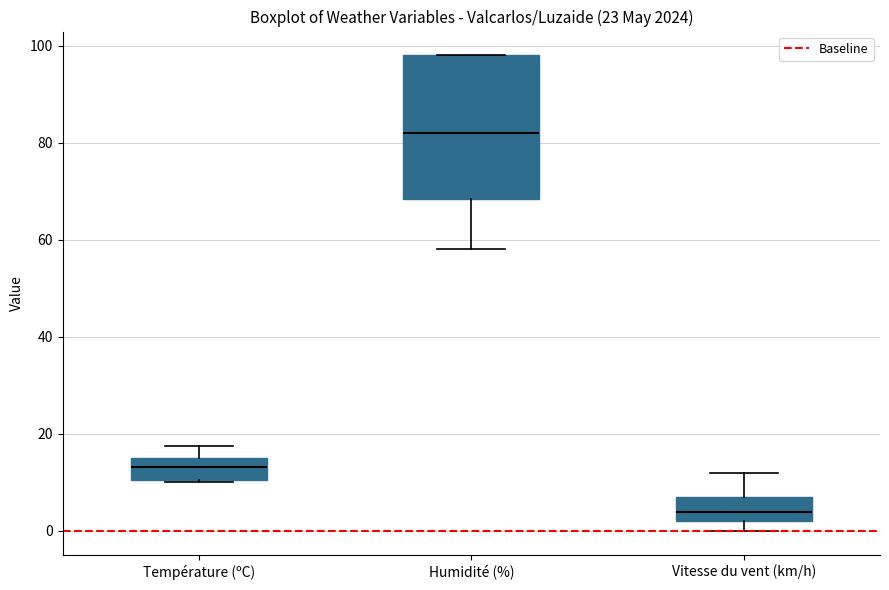

Reading left to right, transcribe this box plot: for each box, give where its median line is, the range the box spans, and where its two whiskers end, as read against the y-axis. The values are not printed on the chart, so give them approximately, as read against the axis.

Température (ºC): median 14, box 10 to 16, whiskers 10 to 18
Humidité (%): median 82, box 68 to 98, whiskers 58 to 98
Vitesse du vent (km/h): median 4, box 2 to 8, whiskers 0 to 12